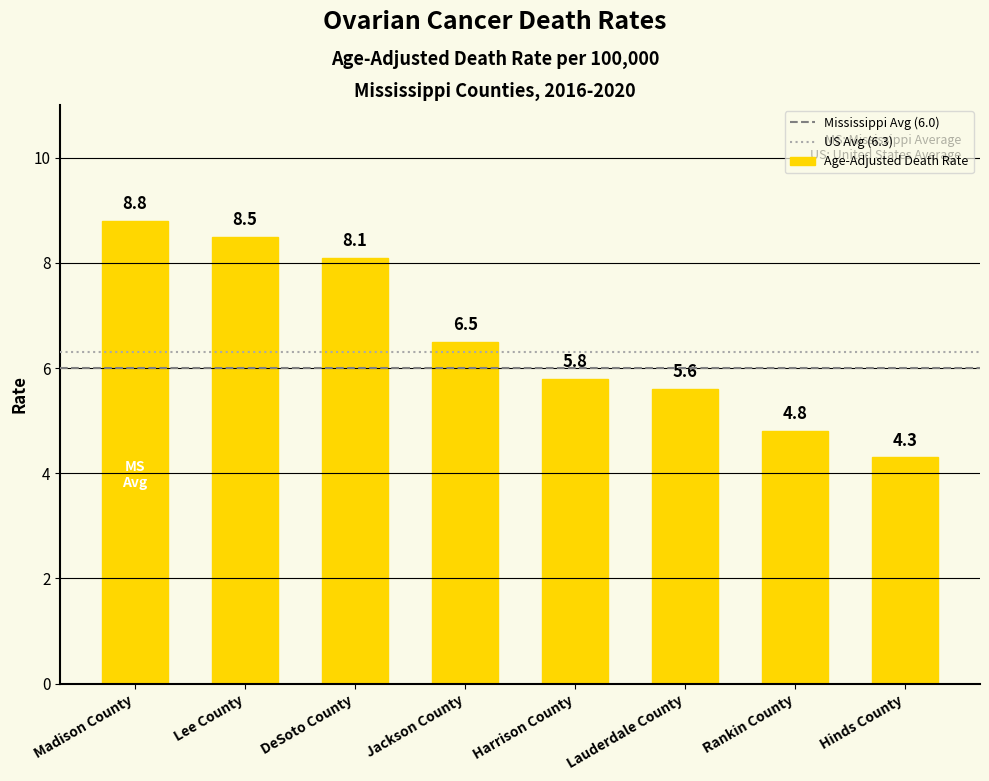

Reading right to left, extract all data points from this chart.

4.3	4.8	5.6	5.8	6.5	8.1	8.5	8.8